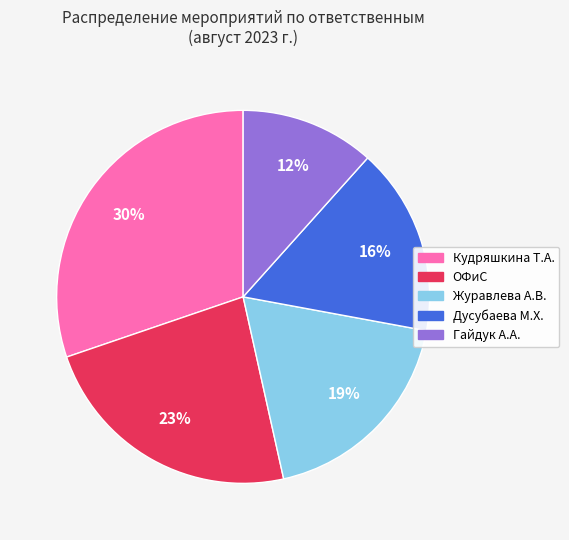

To the nearest percent, what is the difference between the ОФиС and Дусубаева М.Х. slice percentages?

7%